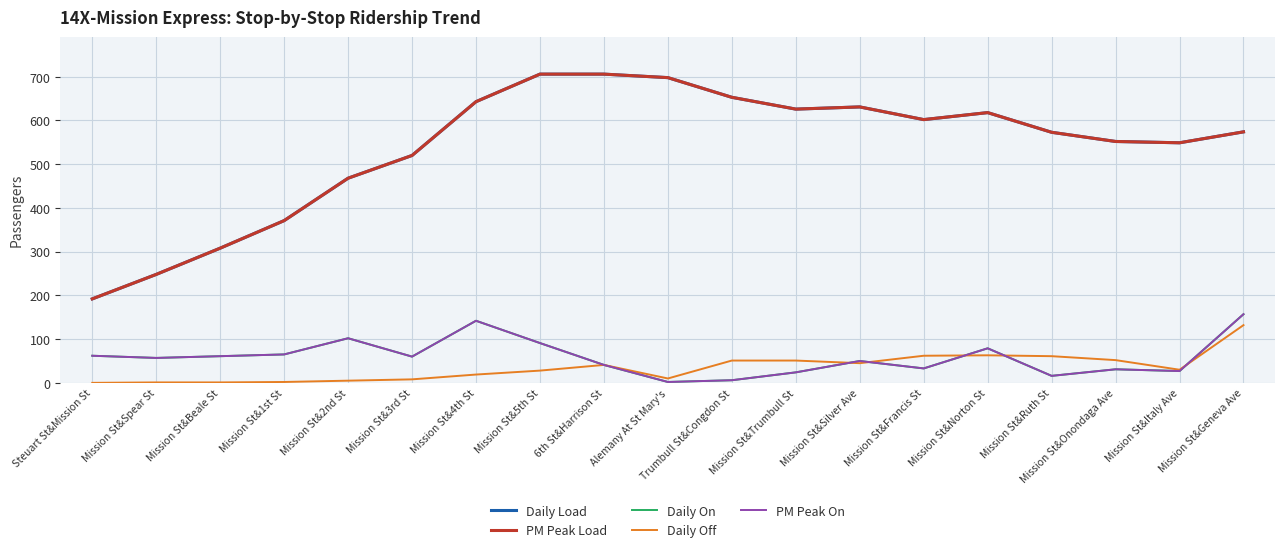

What is the highest value of the Daily On series?

157